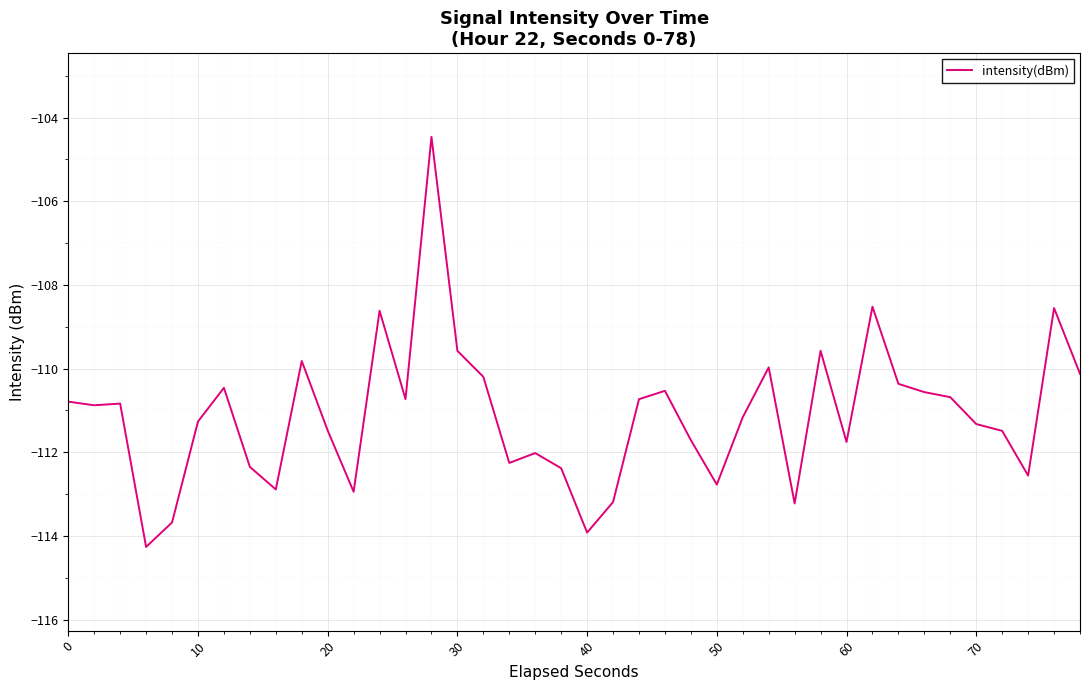

How many series are shown in this chart?

1